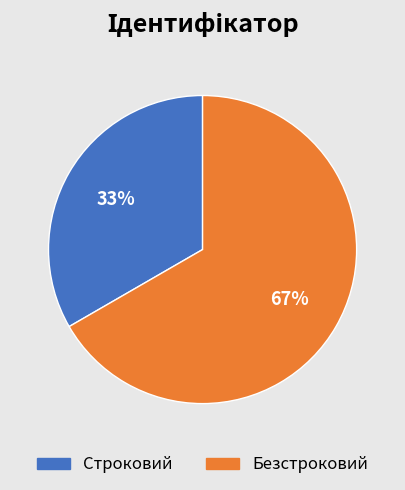

Is it true that Безстроковий is 67% of the pie?

True